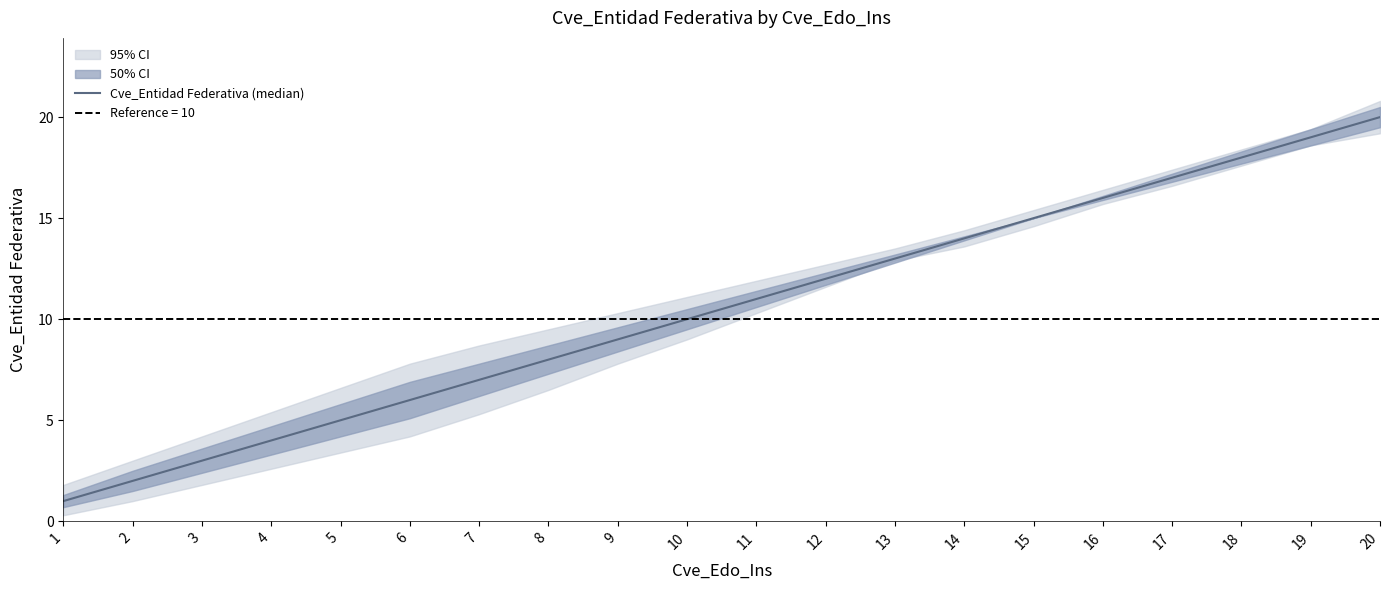

Reading left to right, what are all the values shown in this chart?

1	2	3	4	5	6	7	8	9	10	11	12	13	14	15	16	17	18	19	20